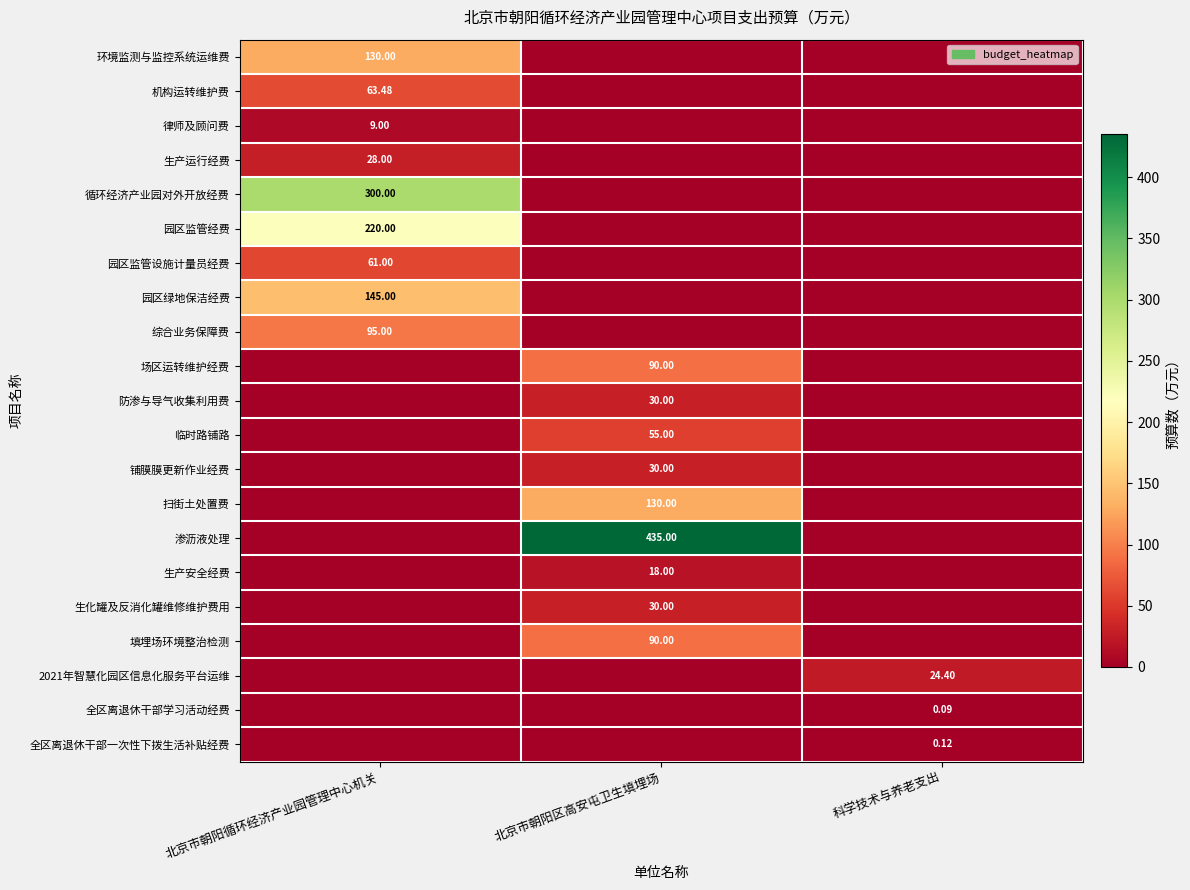

Is the value of 律师及顾问费 at 北京市朝阳循环经济产业园管理中心机关 greater than the value of 2021年智慧化园区信息化服务平台运维 at 科学技术与养老支出?

No